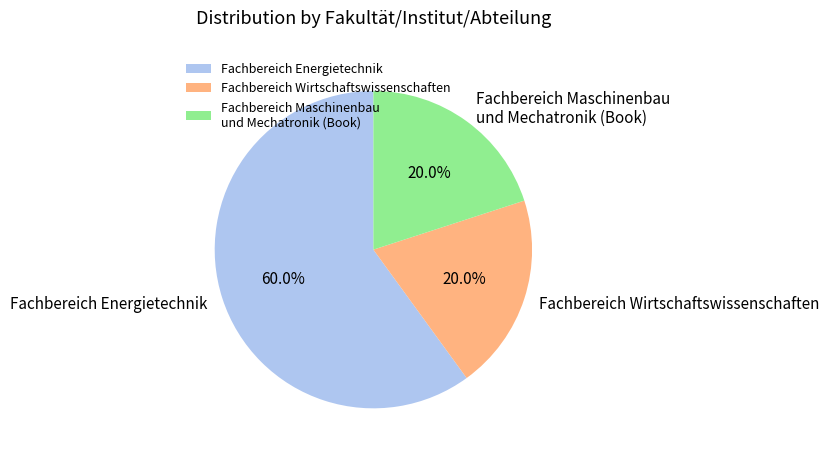

Which category has the biggest portion of the pie?

Fachbereich Energietechnik